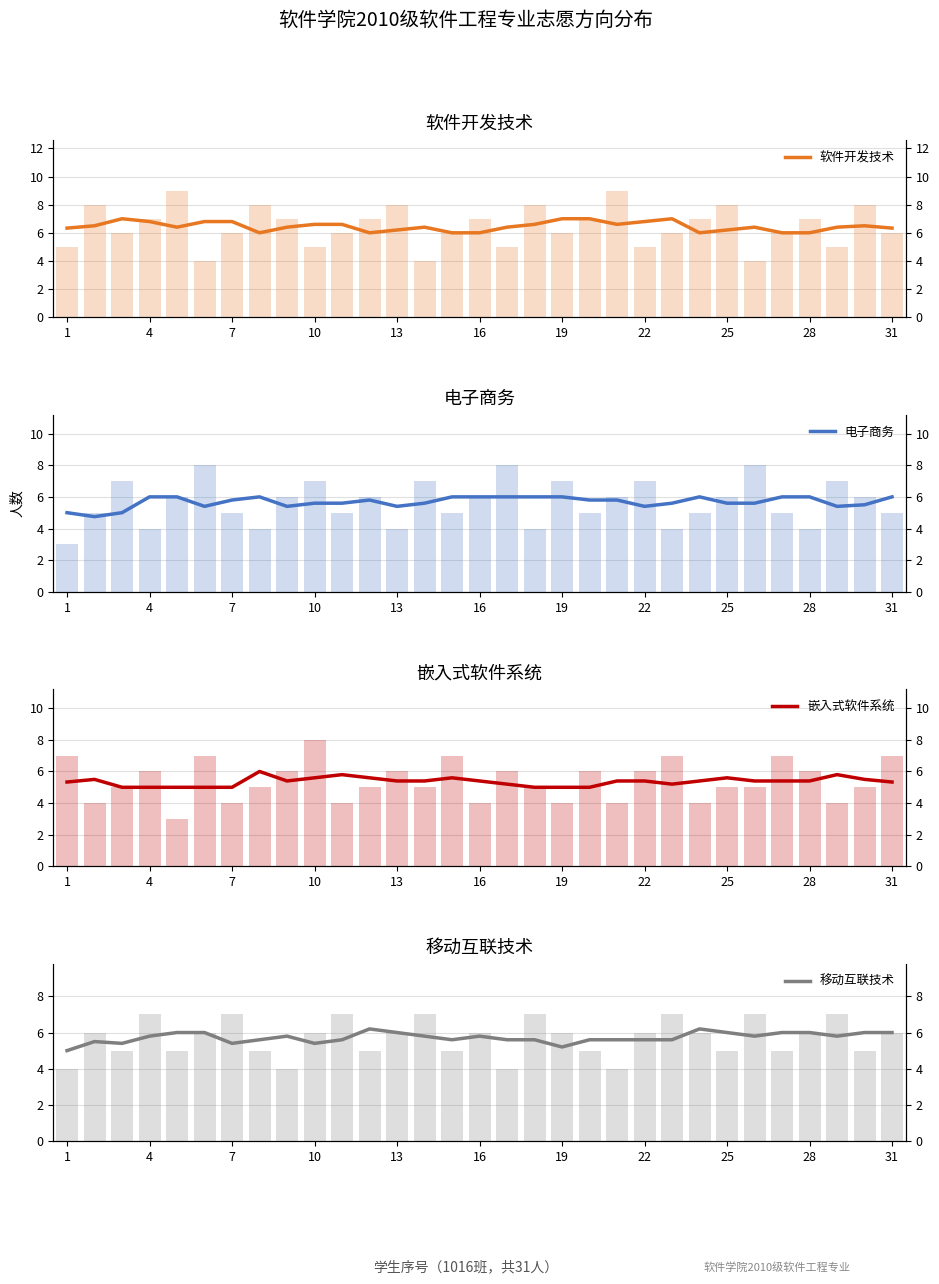

What is the difference between the highest and lowest values at 13?

0.8